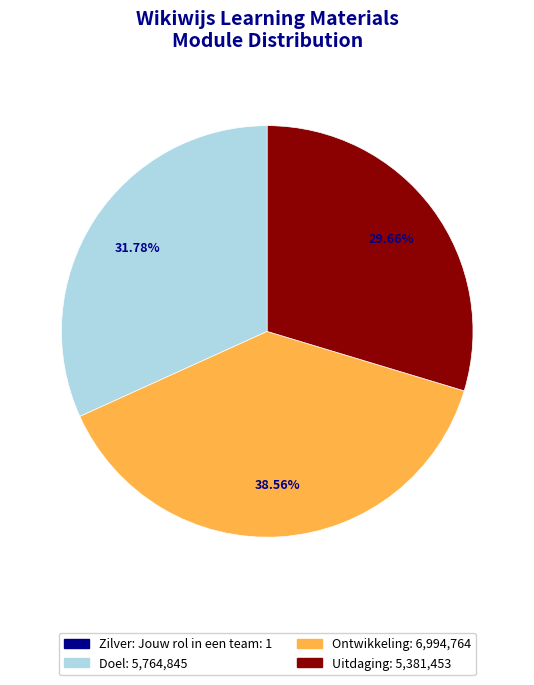

Which category has the biggest portion of the pie?

Ontwikkeling